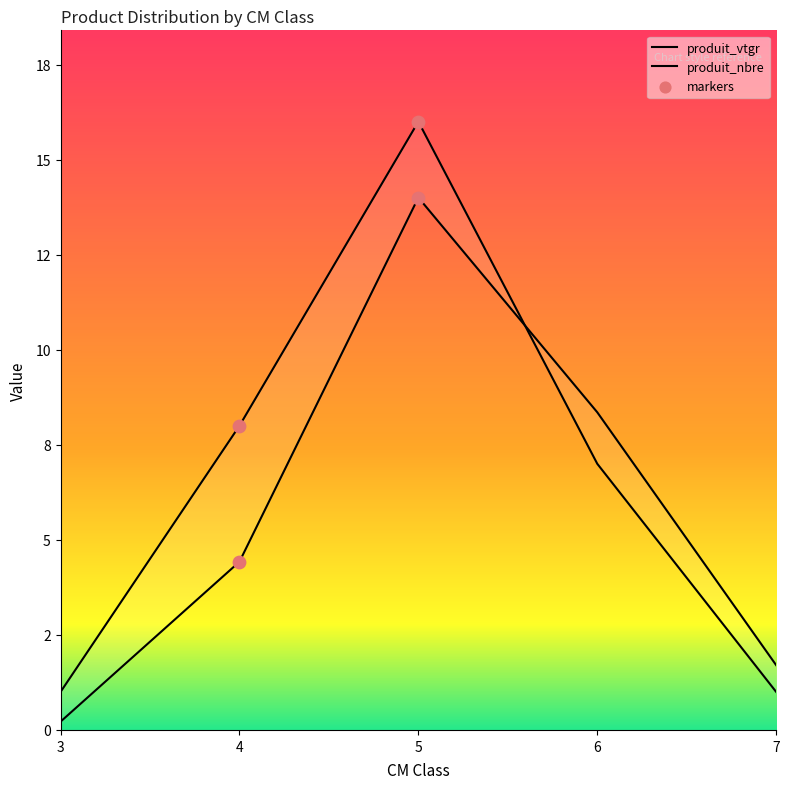

Which series contains the lowest Y value?

produit_vtgr